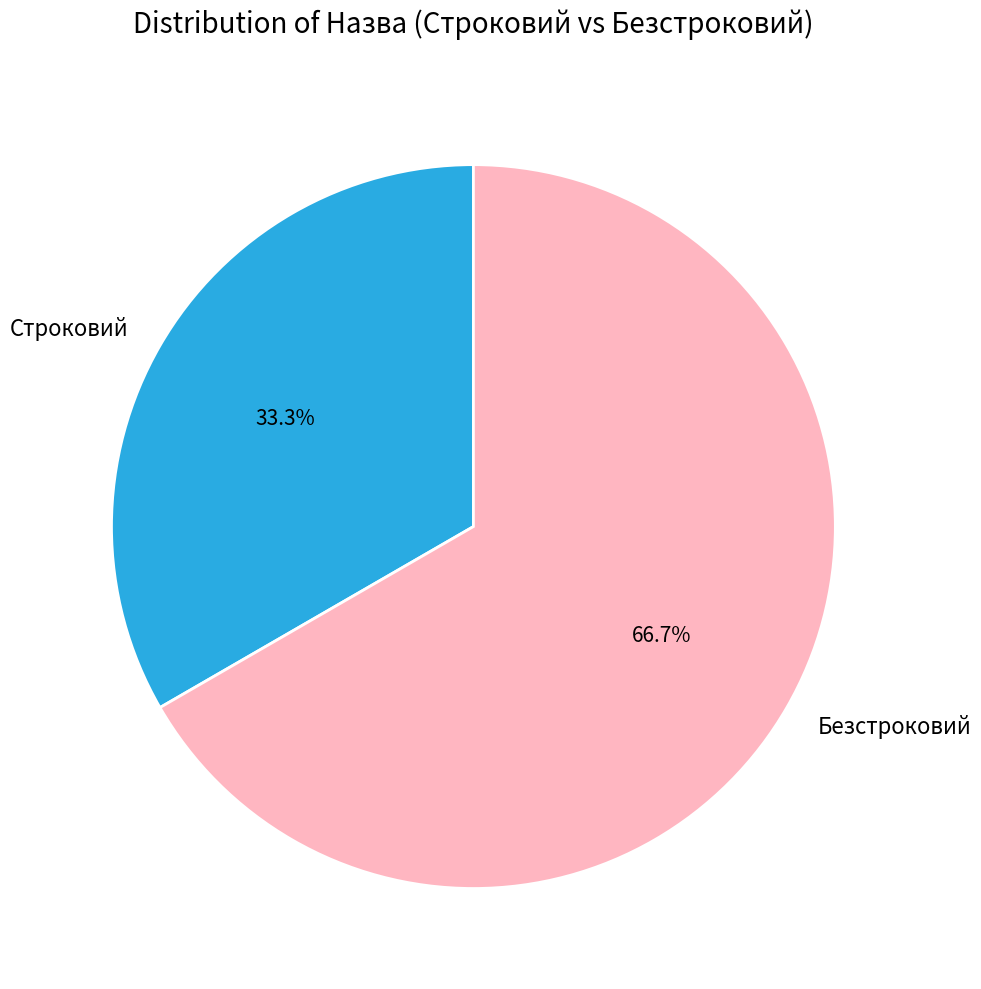

Which category accounts for the majority?

Безстроковий